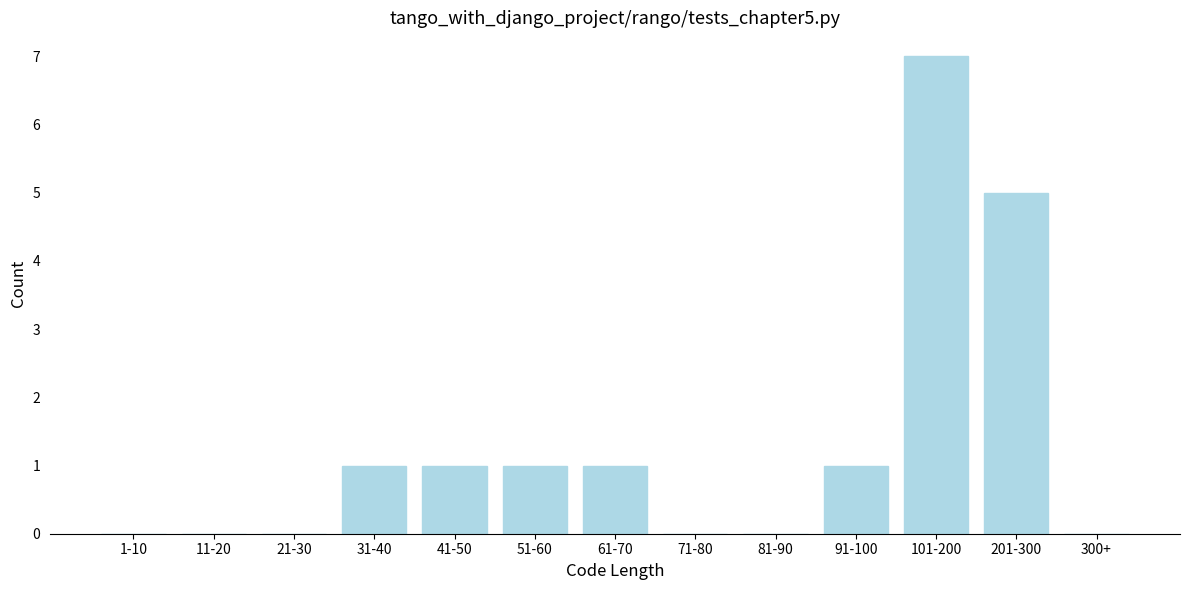

Reading left to right, list all the values displayed in this chart.

1-10=0	11-20=0	21-30=0	31-40=1	41-50=1	51-60=1	61-70=1	71-80=0	81-90=0	91-100=1	101-200=7	201-300=5	300+=0